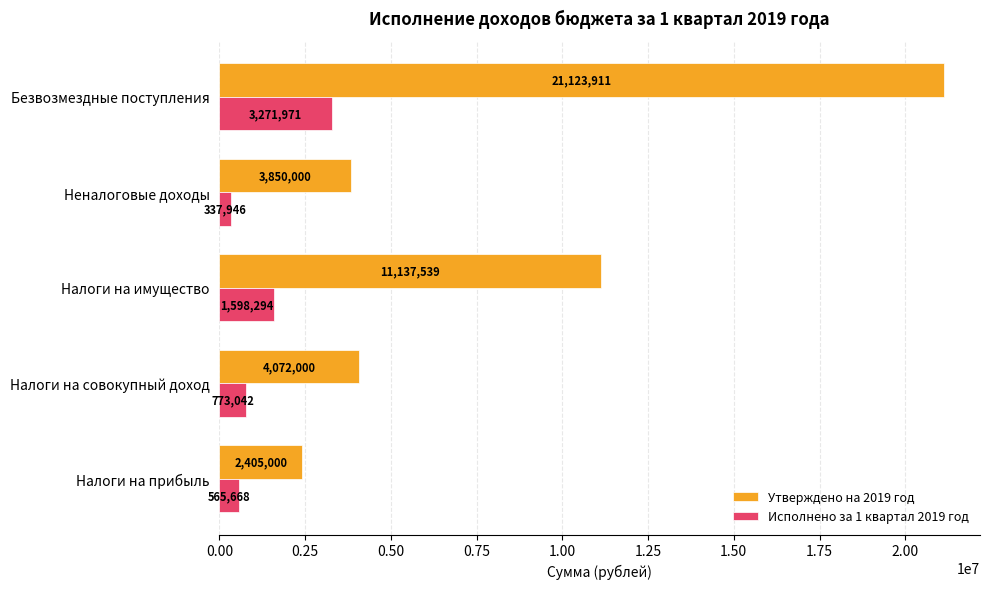

Rank the series by their maximum value, from highest to lowest.

Утверждено на 2019 год, Исполнено за 1 квартал 2019 год